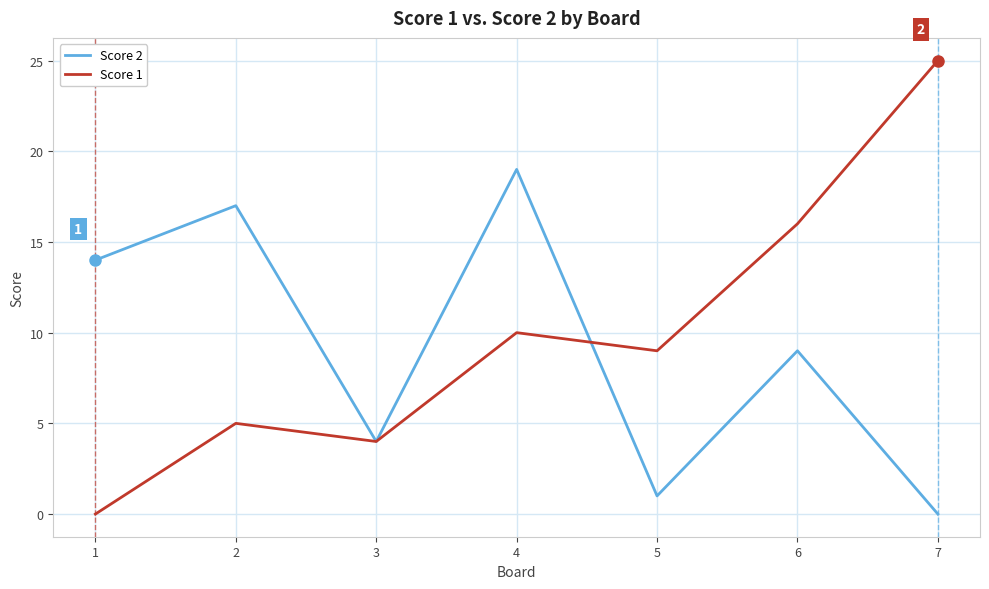

Is the value of Score 2 at 1 greater than the value of Score 1 at 4?

Yes